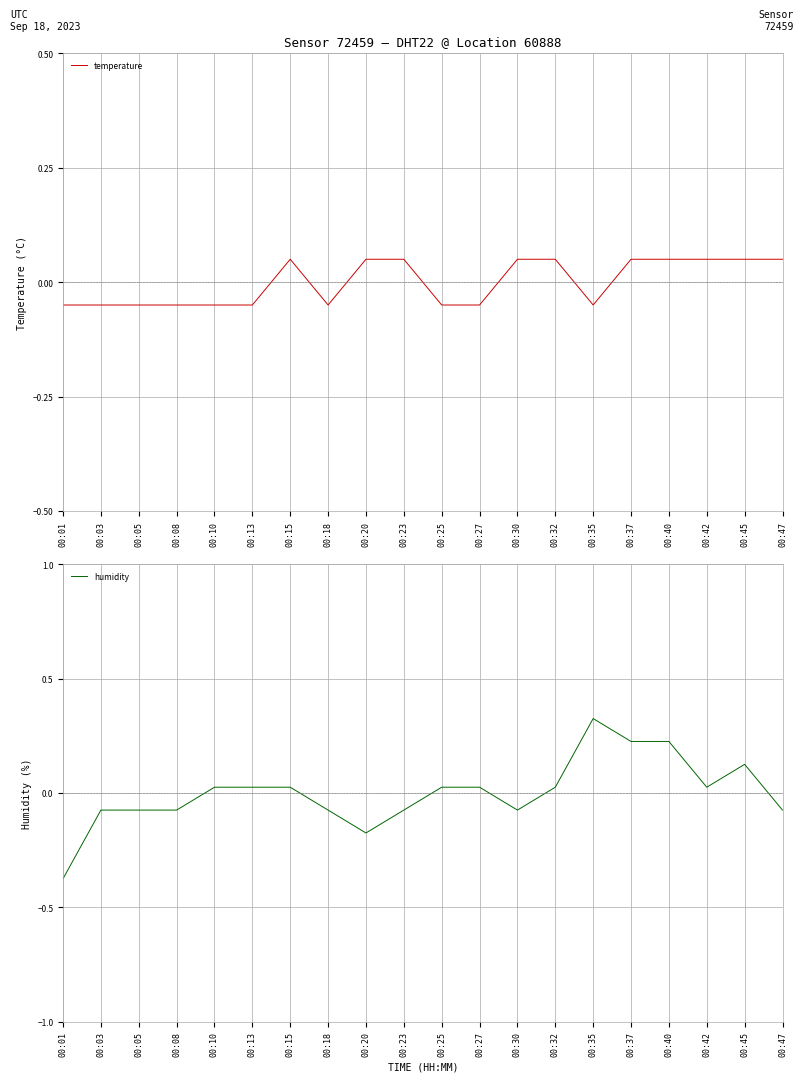

At which label does temperature first exceed 0?

00:15